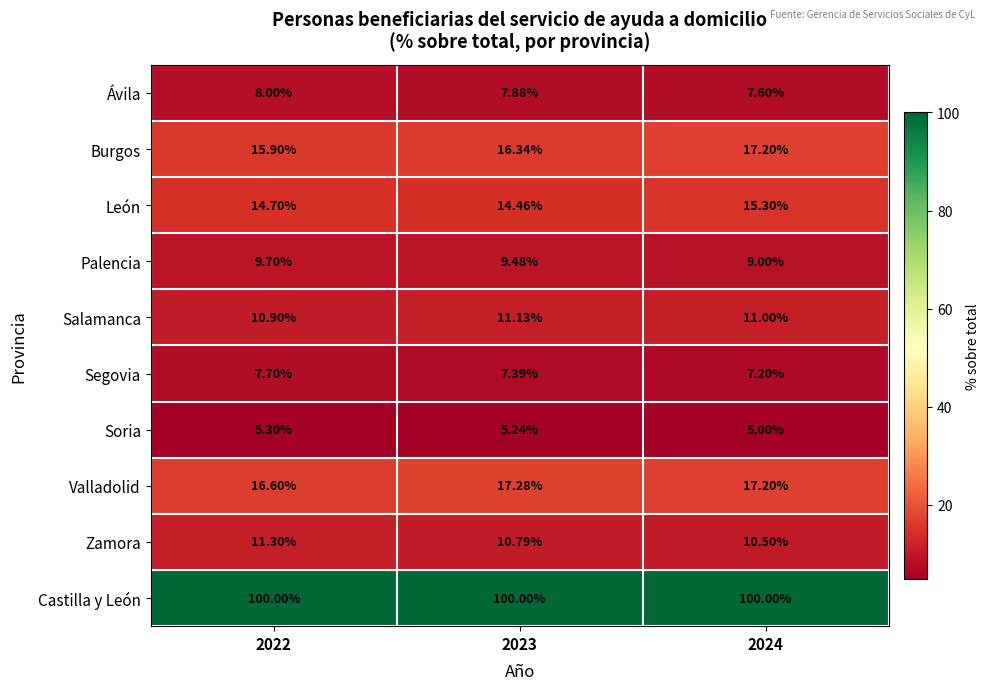

Is the value of Burgos at 2022 greater than the value of Soria at 2023?

Yes